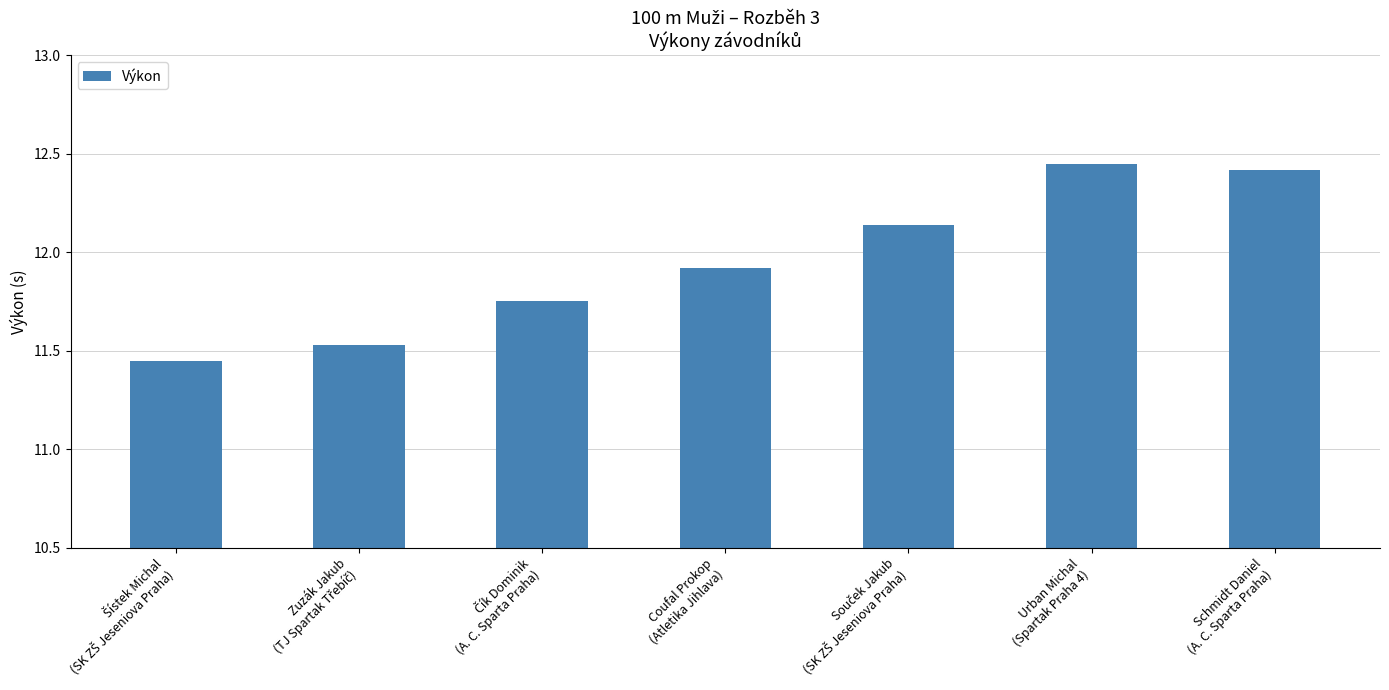

What is the average value?

12.0